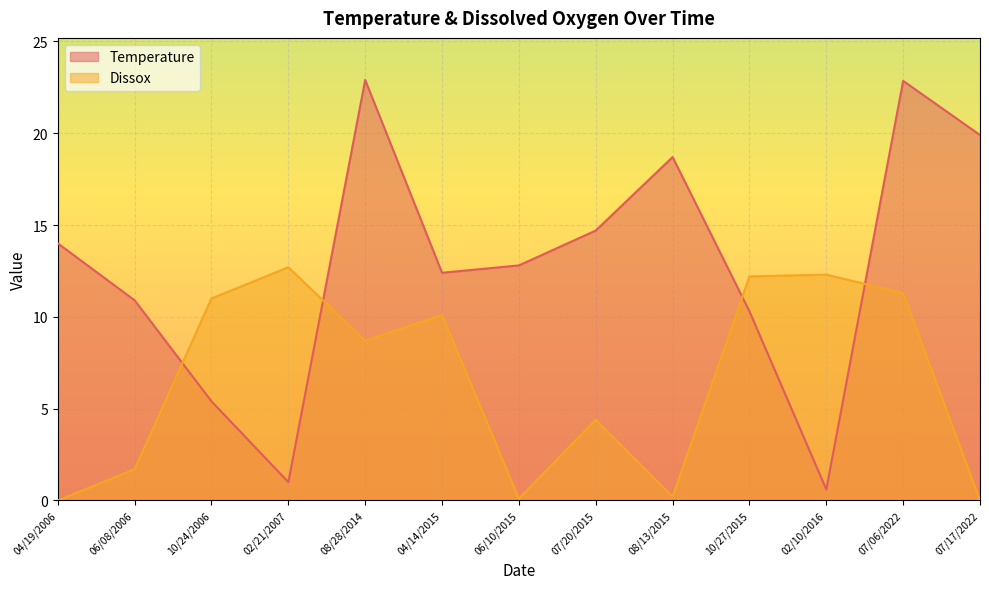

Reading left to right, list all the values displayed in this chart.

Temperature: 14.0	10.9	5.4	1.0	22.9	12.4	12.8	14.7	18.7	10.3	0.6	22.9	19.9
Dissox: 0.0	1.7	11.0	12.7	8.7	10.1	0.1	4.4	0.2	12.2	12.3	11.3	0.0